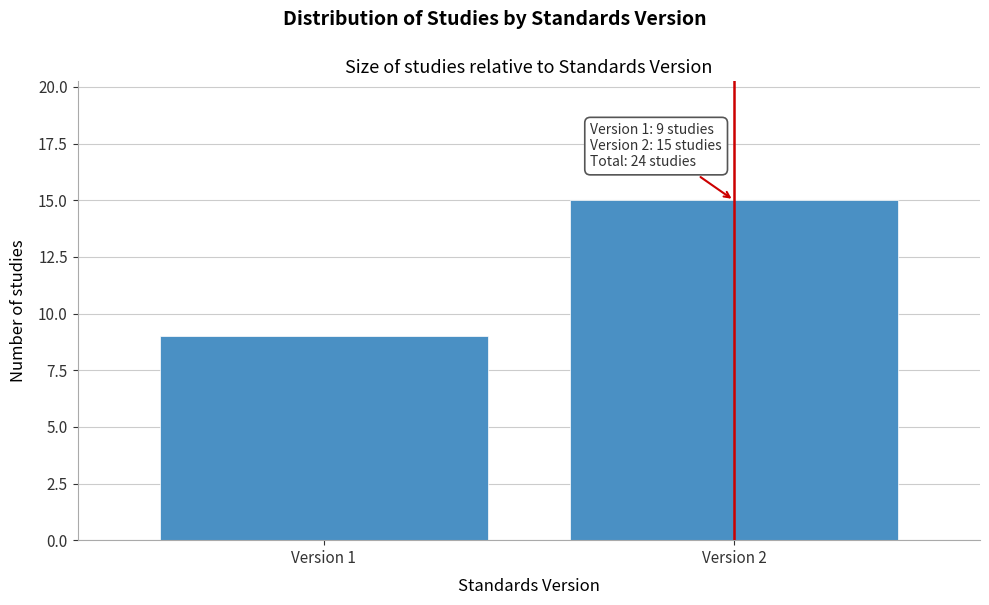

Reading left to right, transcribe all the data shown in this chart.

Version 1=9	Version 2=15